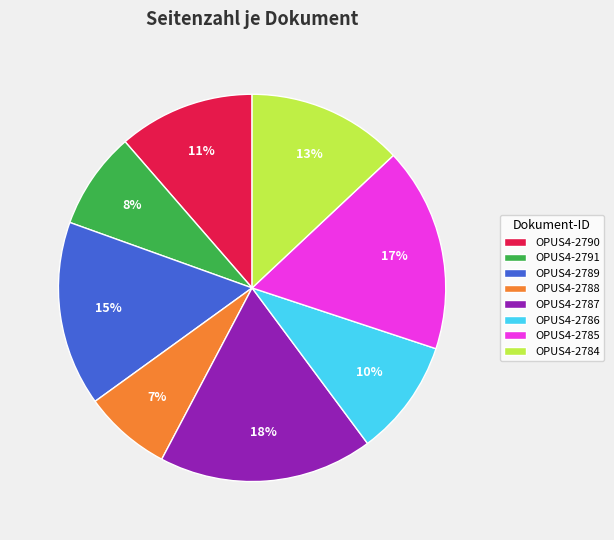

Combined, do OPUS4-2789 and OPUS4-2785 account for over 50%?

No